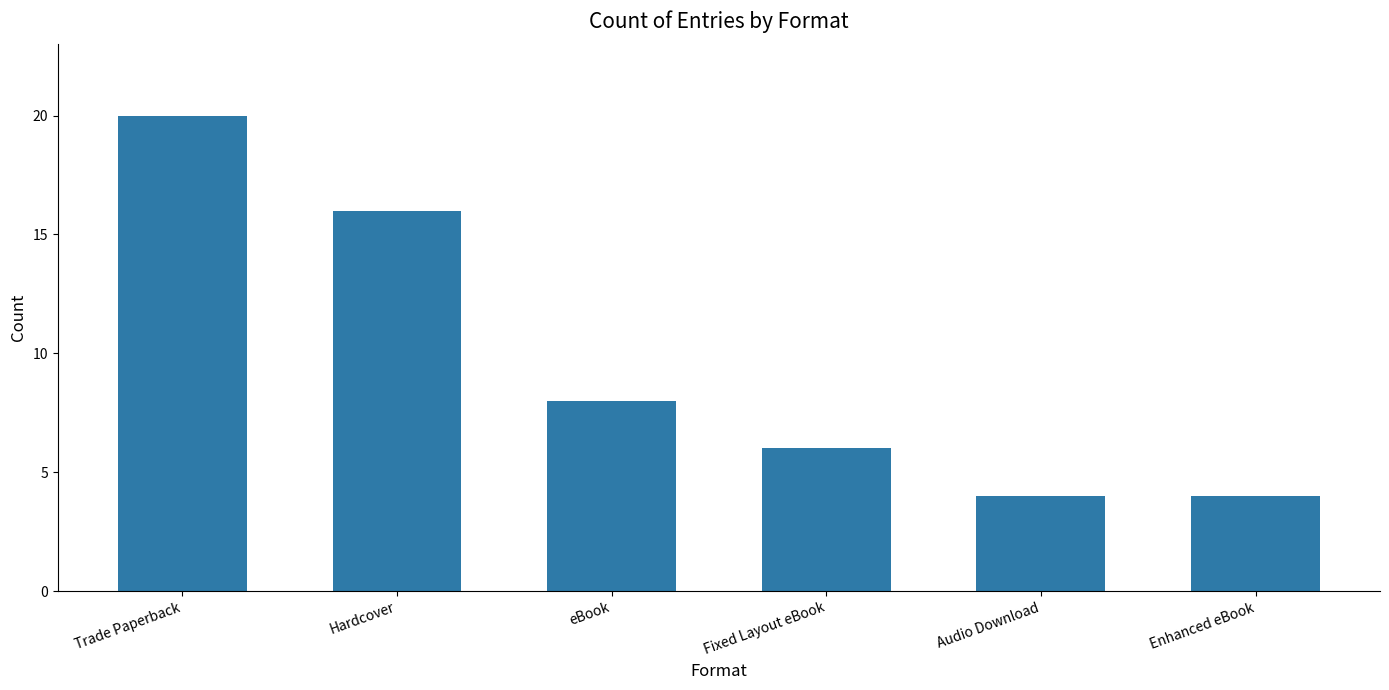

The chart shows a value of 6 at Audio Download. True or false?

False